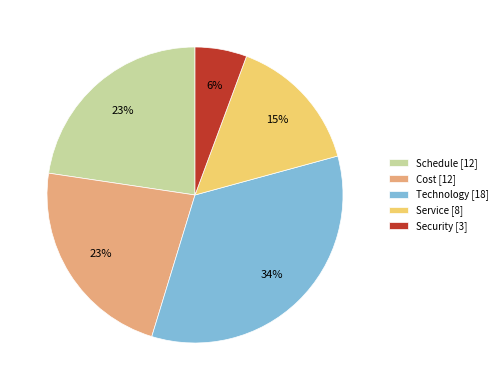

To the nearest percent, what portion does Schedule represent?

23%